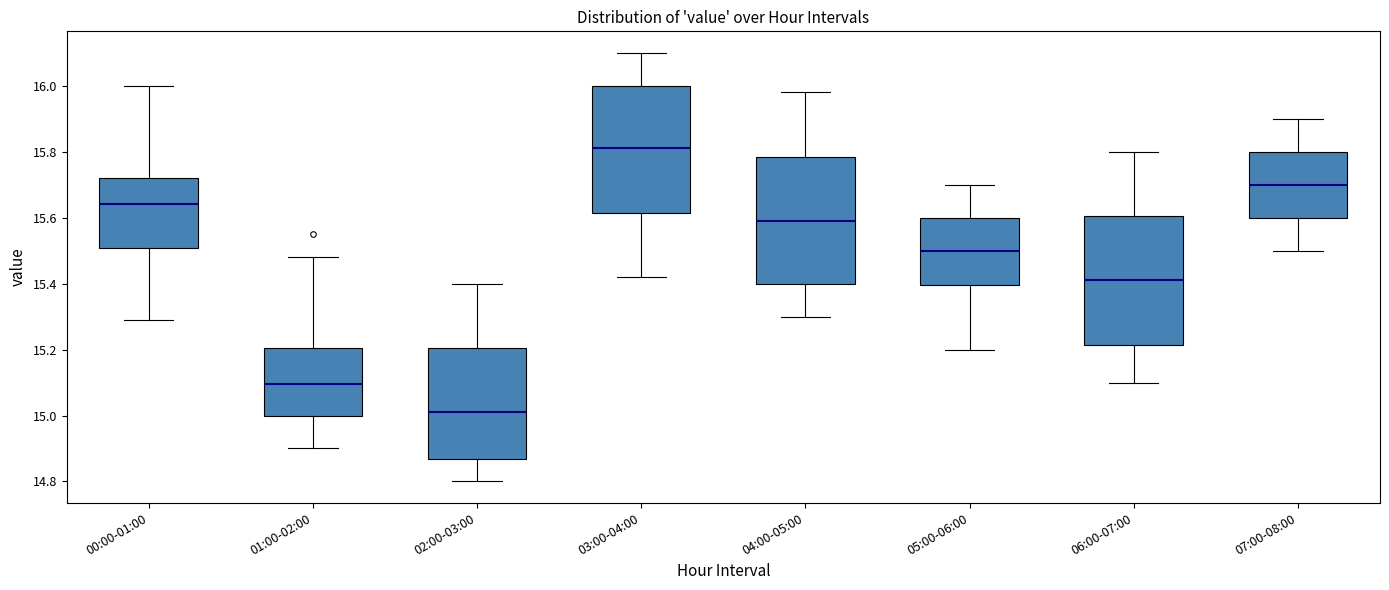

Reading left to right, transcribe this box plot: for each box, give where its median line is, the range the box spans, and where its two whiskers end, as read against the y-axis. The values are not printed on the chart, so give them approximately, as read against the axis.

00:00-01:00: median 15.64, box 15.50 to 15.72, whiskers 15.30 to 16.00
01:00-02:00: median 15.10, box 15.00 to 15.20, whiskers 14.90 to 15.48
02:00-03:00: median 15.02, box 14.86 to 15.20, whiskers 14.80 to 15.40
03:00-04:00: median 15.82, box 15.62 to 16.00, whiskers 15.42 to 16.10
04:00-05:00: median 15.60, box 15.40 to 15.78, whiskers 15.30 to 15.98
05:00-06:00: median 15.50, box 15.40 to 15.60, whiskers 15.20 to 15.70
06:00-07:00: median 15.42, box 15.22 to 15.60, whiskers 15.10 to 15.80
07:00-08:00: median 15.70, box 15.60 to 15.80, whiskers 15.50 to 15.90